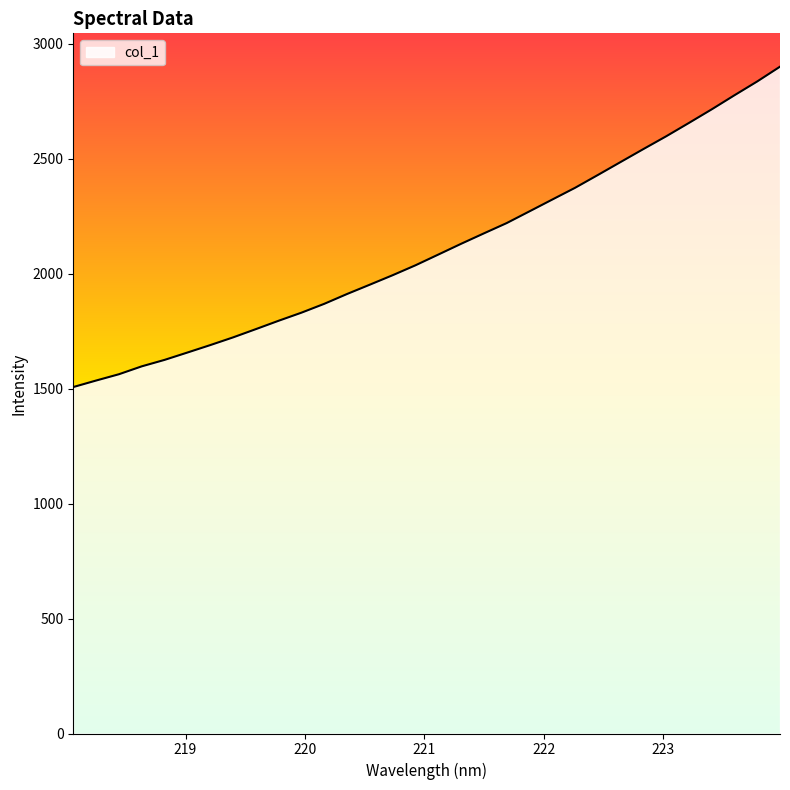

What is the sum of all values?

67561.8